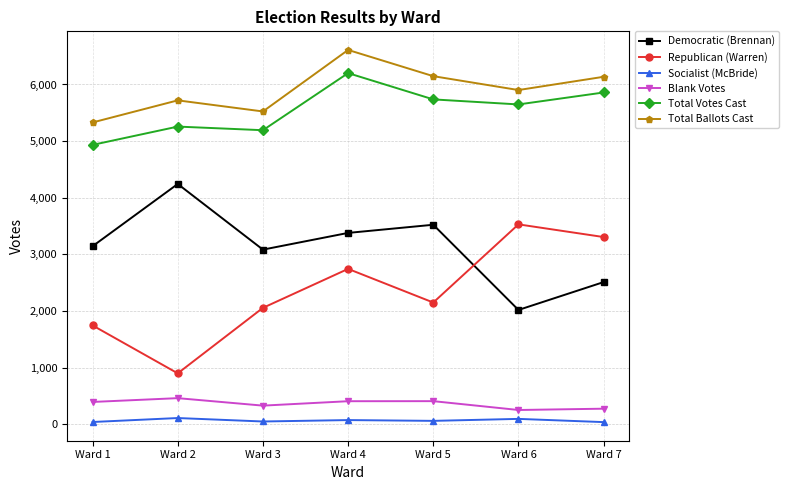

Is the value of Democratic (Brennan) at Ward 7 greater than the value of Socialist (McBride) at Ward 3?

Yes